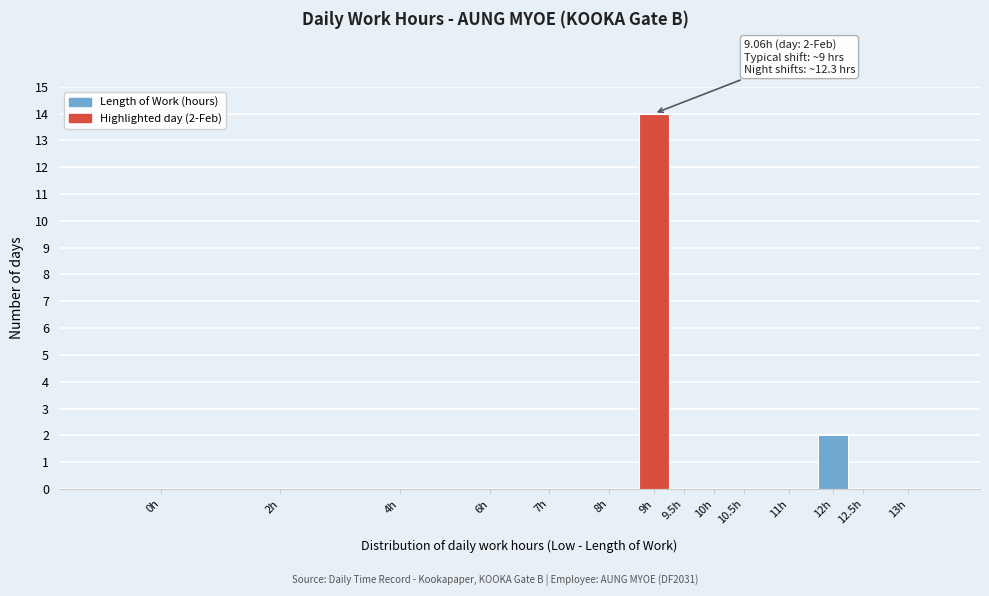

Reading right to left, what are all the values shown in this chart?

13h=0	12.5h=0	12h=2	11h=0	10.5h=0	10h=0	9.5h=0	9h=14	8h=0	7h=0	6h=0	4h=0	2h=0	0h=0